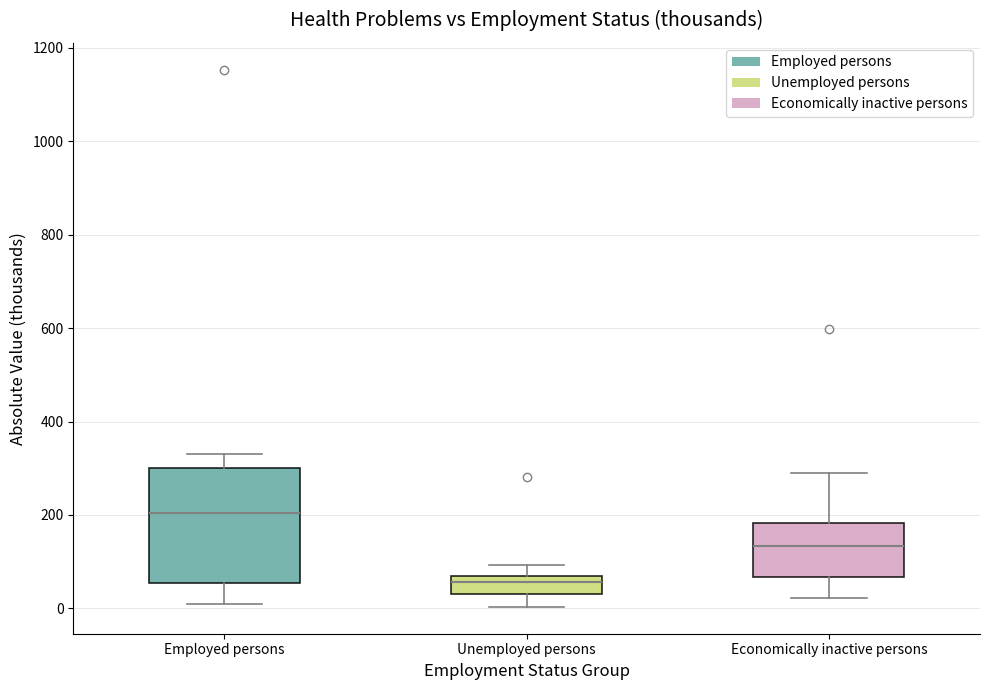

Where does the lower whisker of the box for Employed persons end on the y-axis? The values are not printed on the chart, so give them approximately, as read against the axis.

0